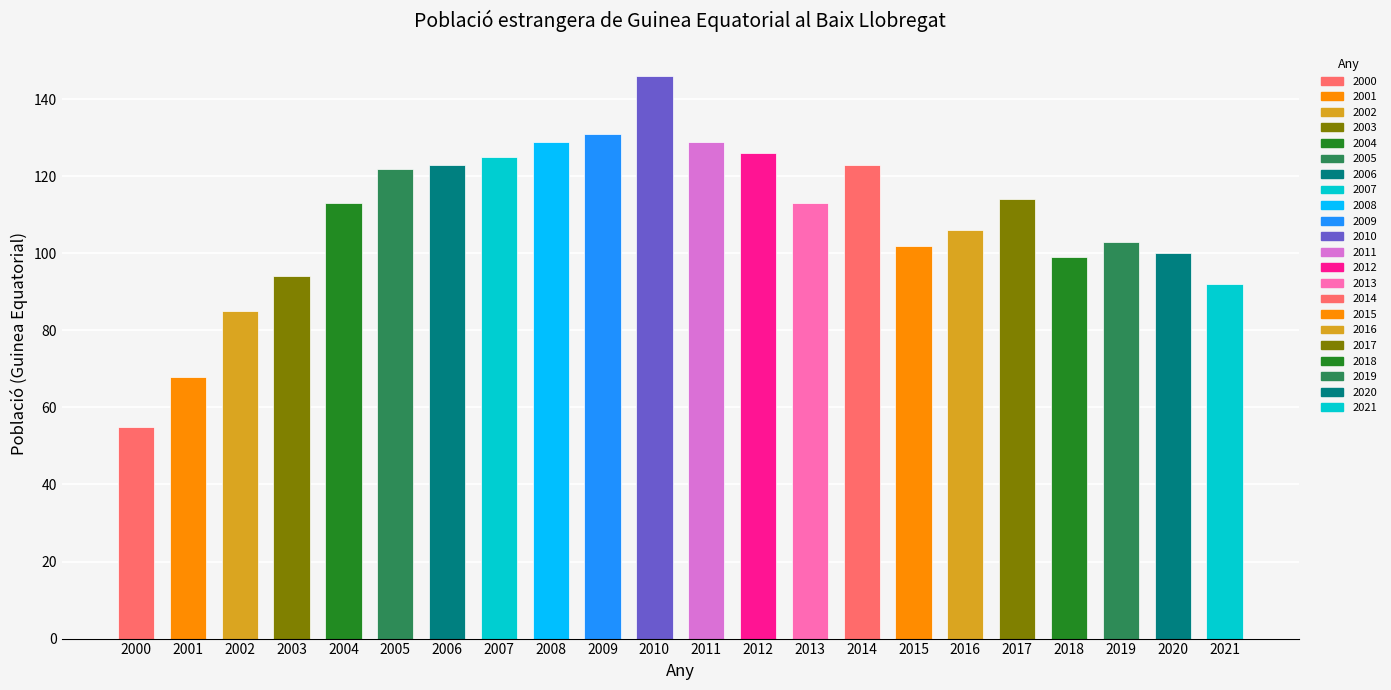

The value at 2011 is 69. True or false?

False